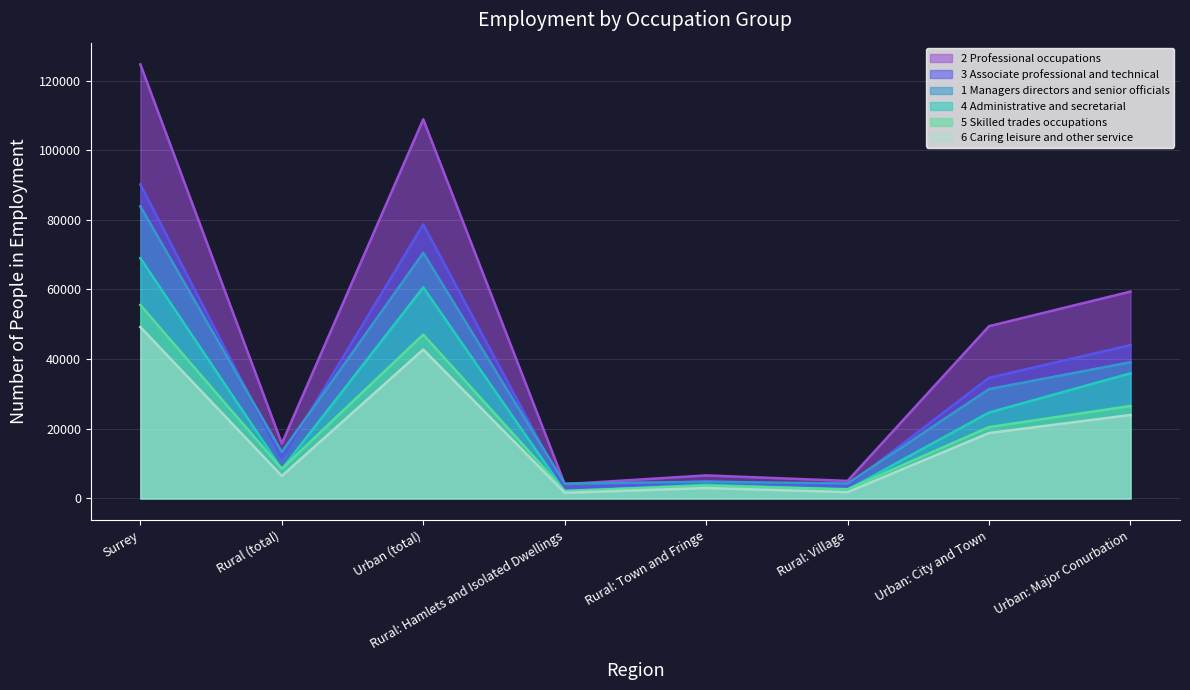

True or false: 1 Managers directors and senior officials and 6 Caring leisure and other service cross at least once.

False